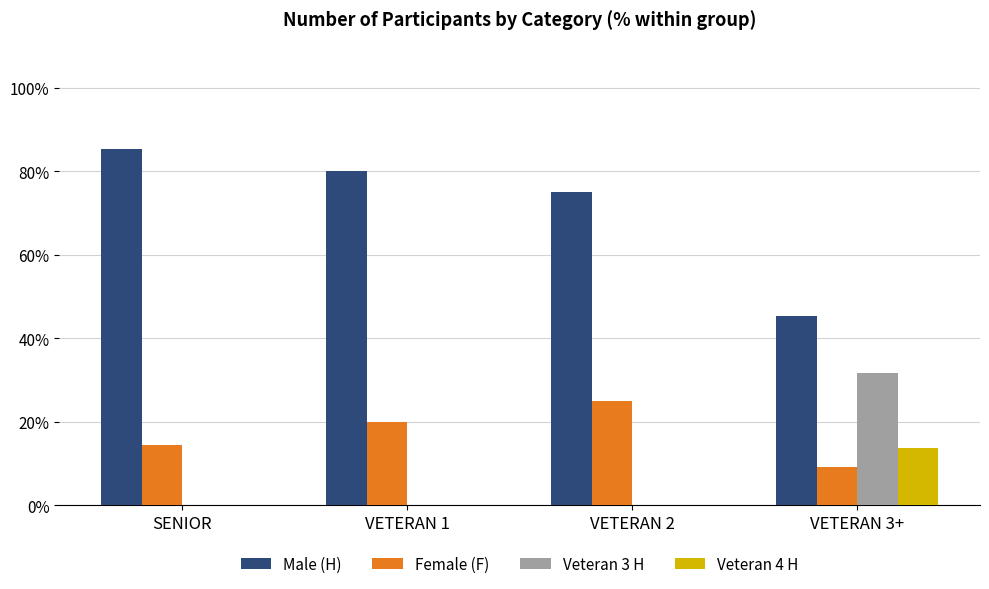

Are the bars grouped side by side (vs. stacked)?

Yes